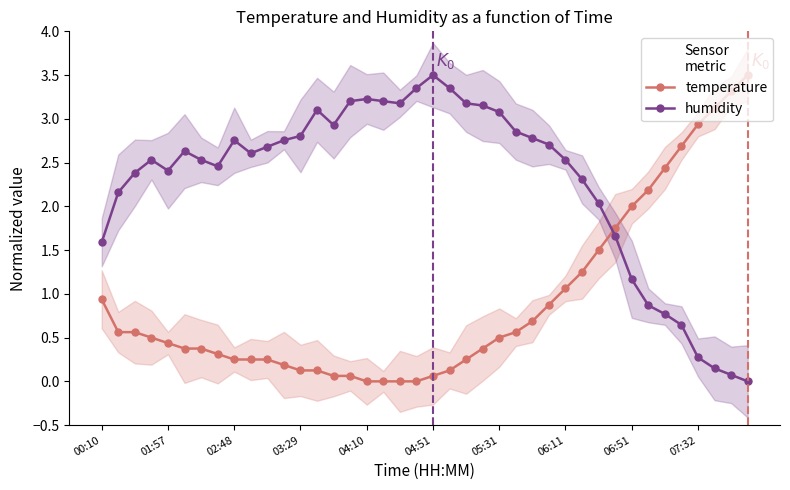

At how many categories does at least one series exceed 2?

38